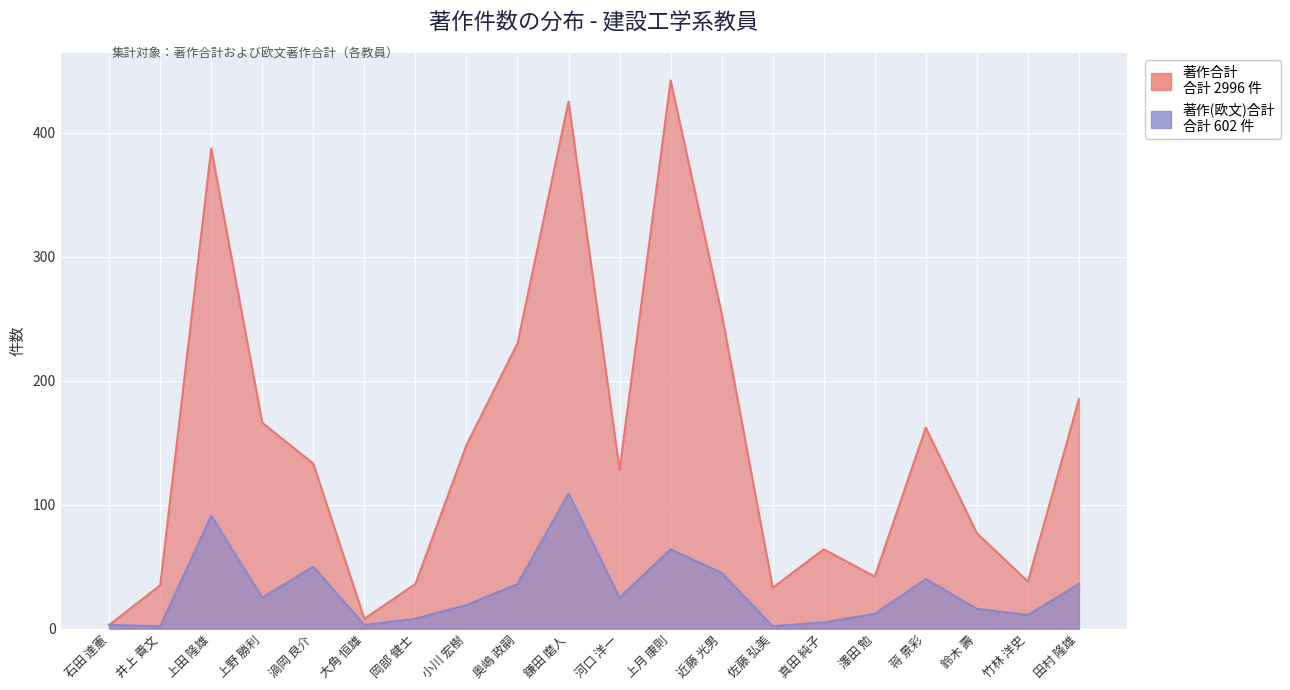

The value of 著作合計 at 岡部 健士 is 11. True or false?

False